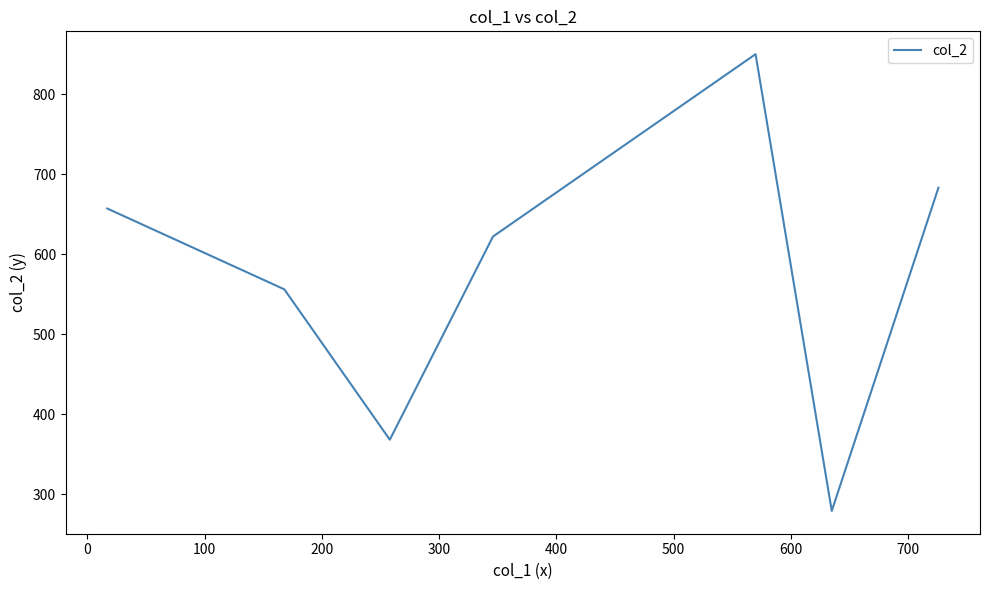

How many interior local valleys (lower than both neighbors) does the data have?

2